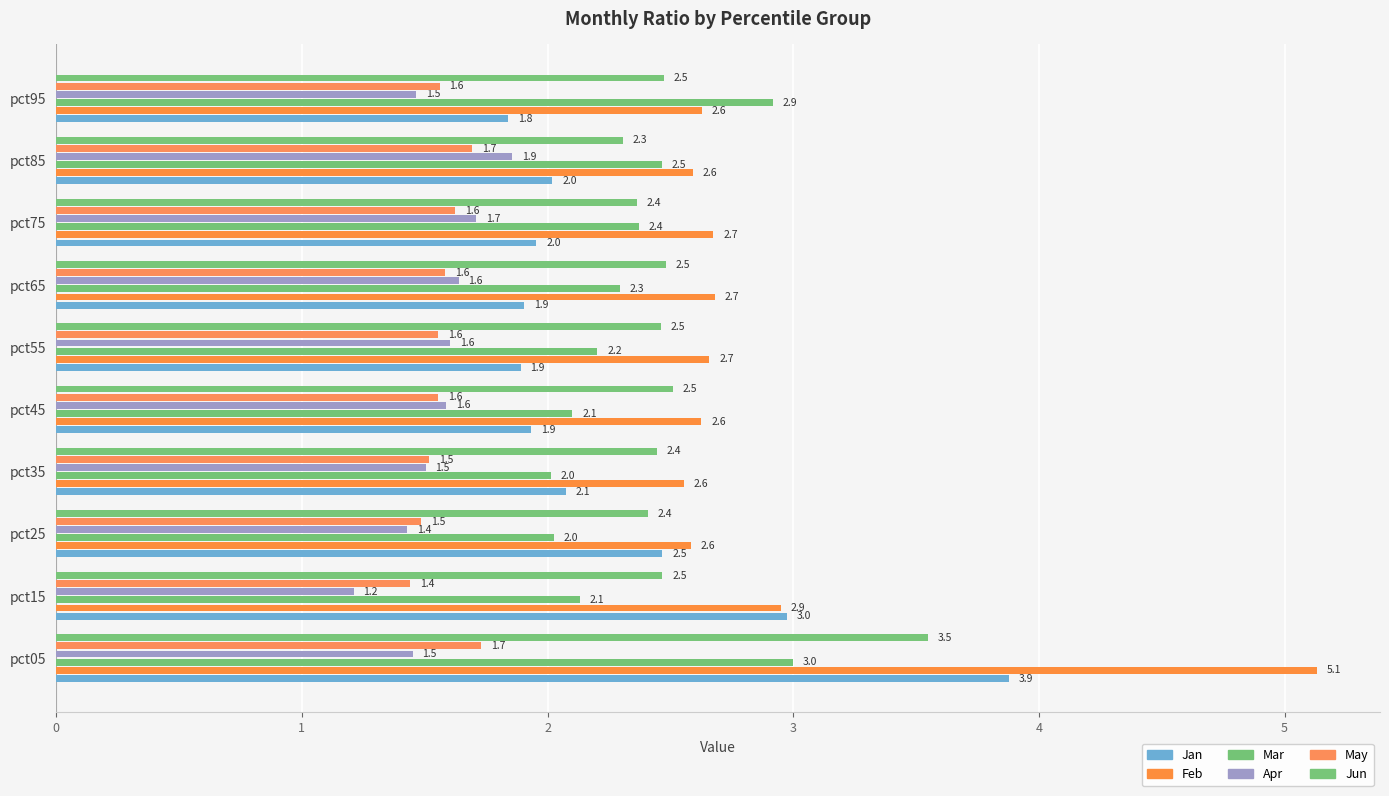

What is the average value of the May series?

1.6